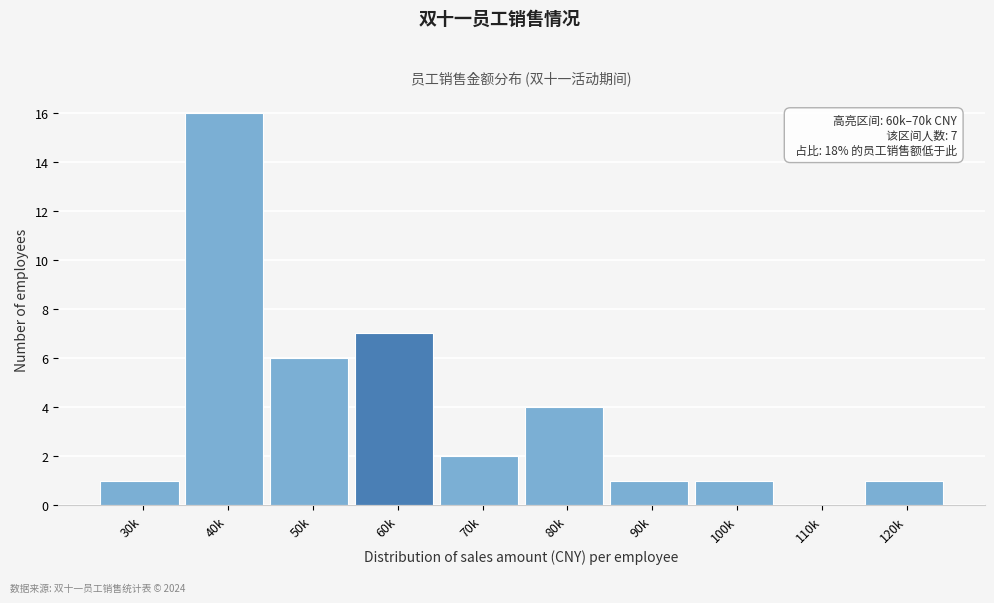

Reading left to right, extract all data points from this chart.

30k=1	40k=16	50k=6	60k=7	70k=2	80k=4	90k=1	100k=1	110k=0	120k=1